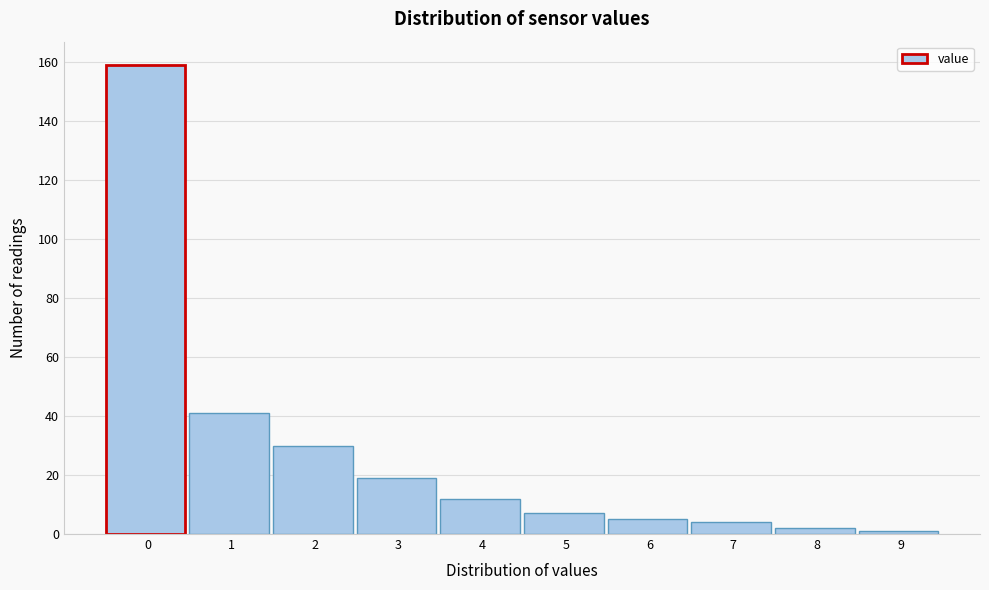

Reading left to right, transcribe all the data shown in this chart.

0=159	1=41	2=30	3=19	4=12	5=7	6=5	7=4	8=2	9=1